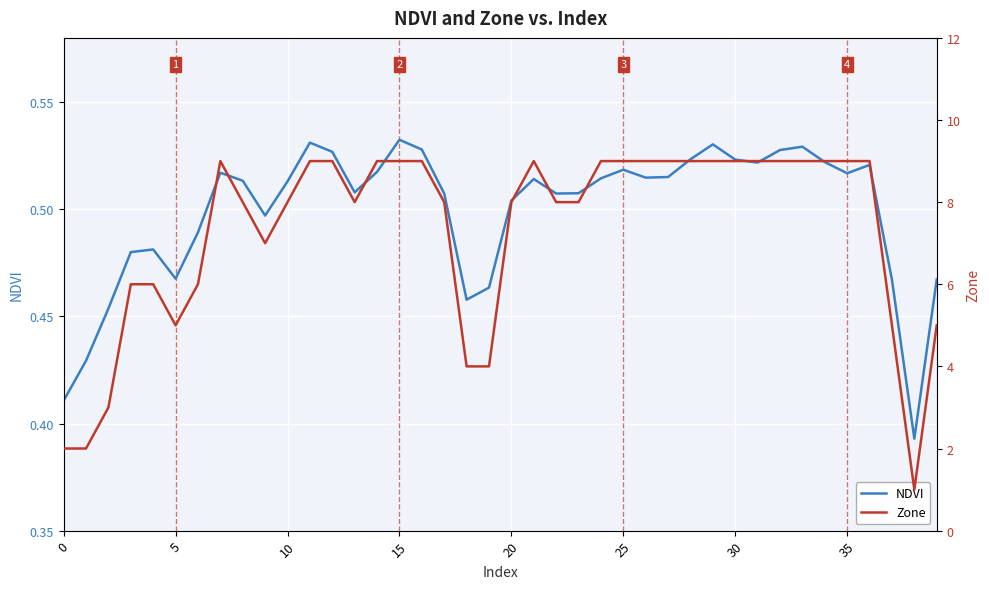

The Zone series shows 15.8 at 21. True or false?

False